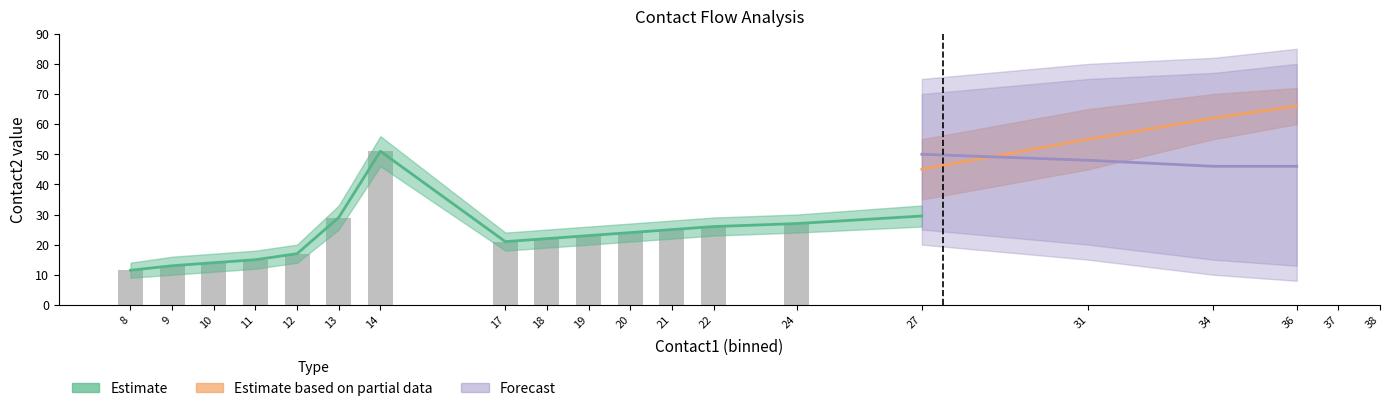

Between 10 and 8, which is larger?

10